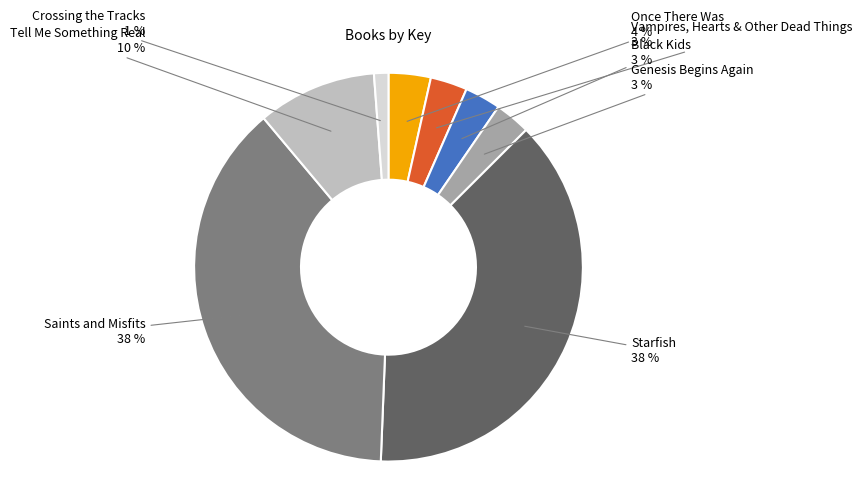

To the nearest percent, what is the difference between the largest and smallest slice percentages?

37%